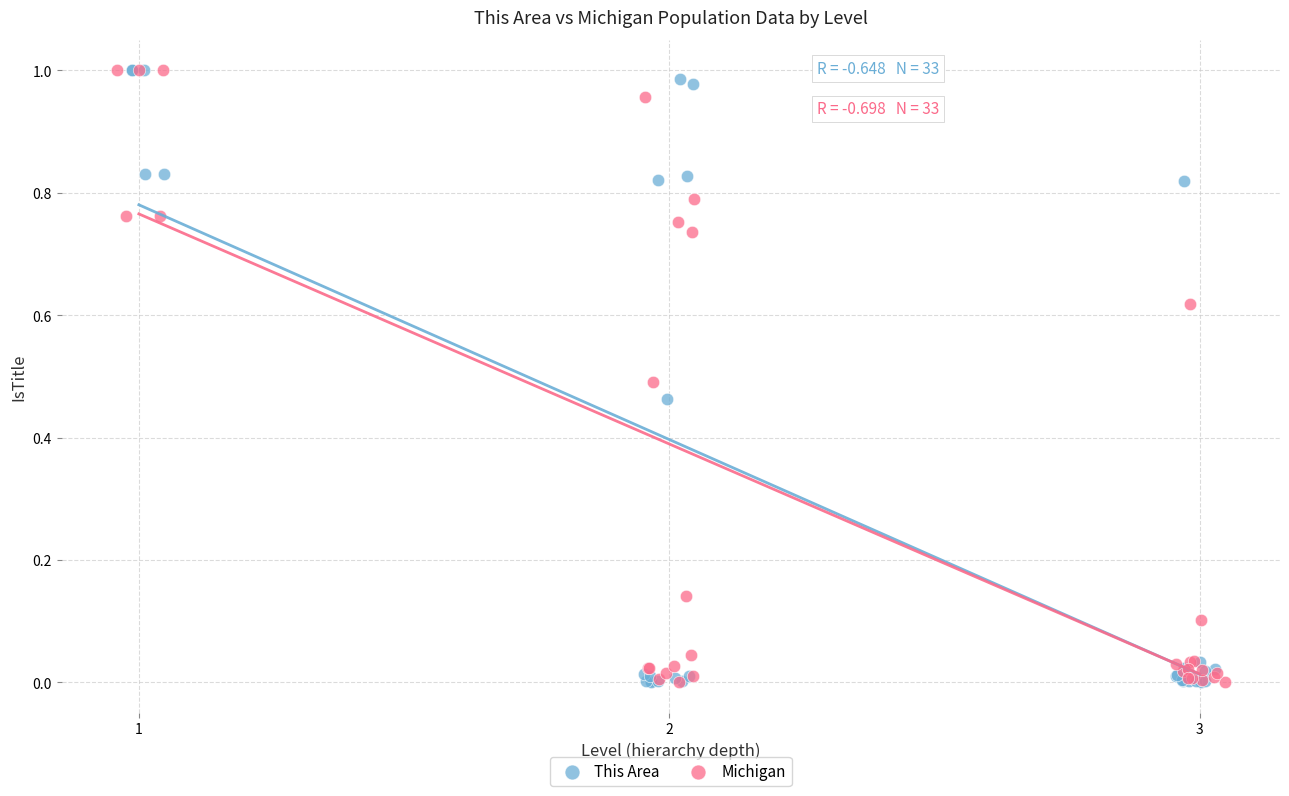

What are all the series names shown in the legend?

This Area, Michigan